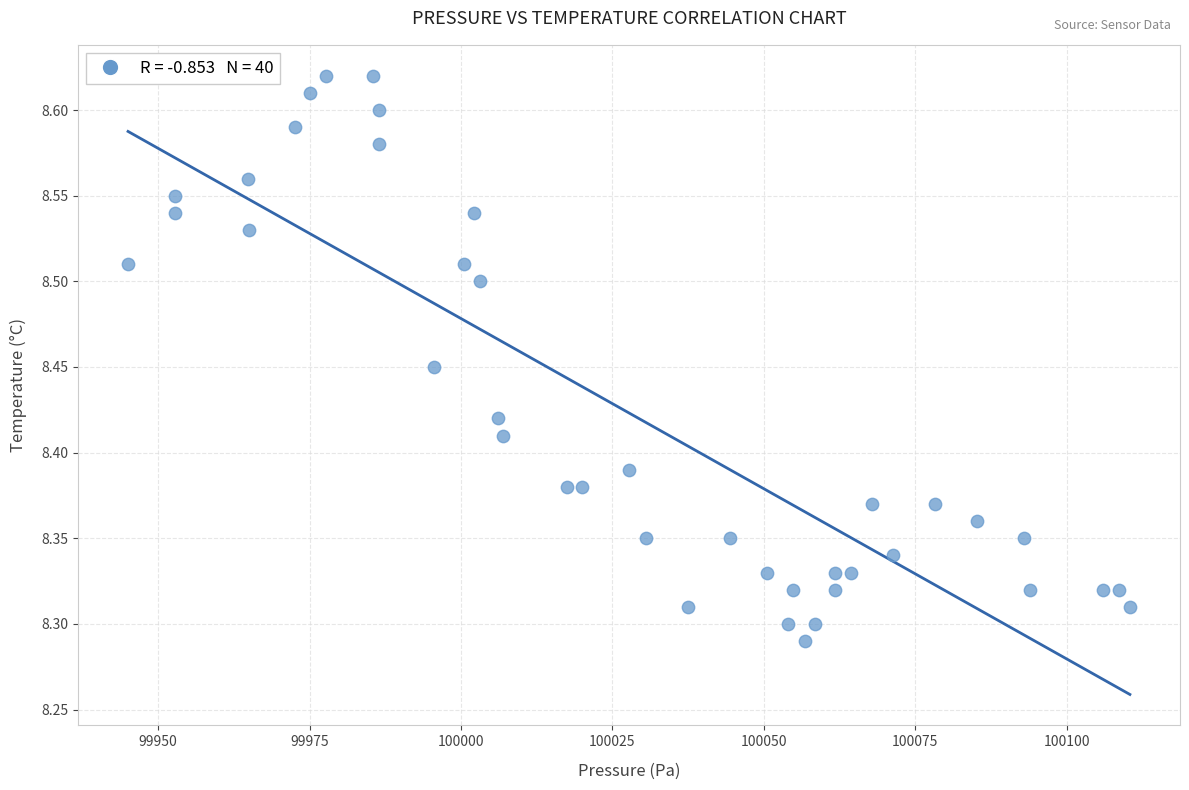

What is the range of X values (max minus min)?

165.4